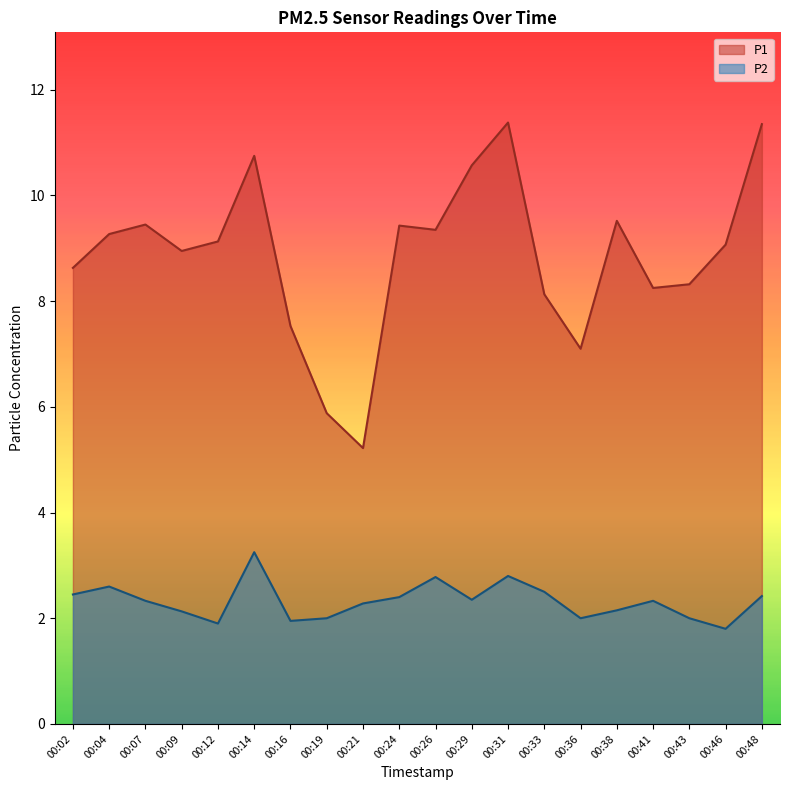

How many data points in P2 are less than 2?

3